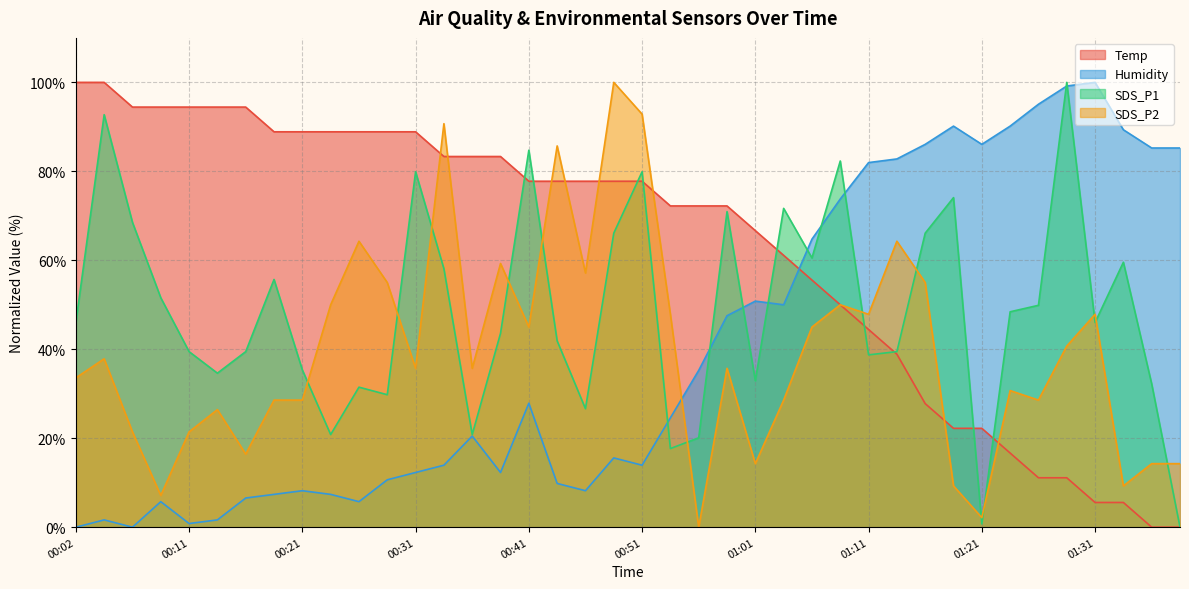

What position from the right is 00:16?

34